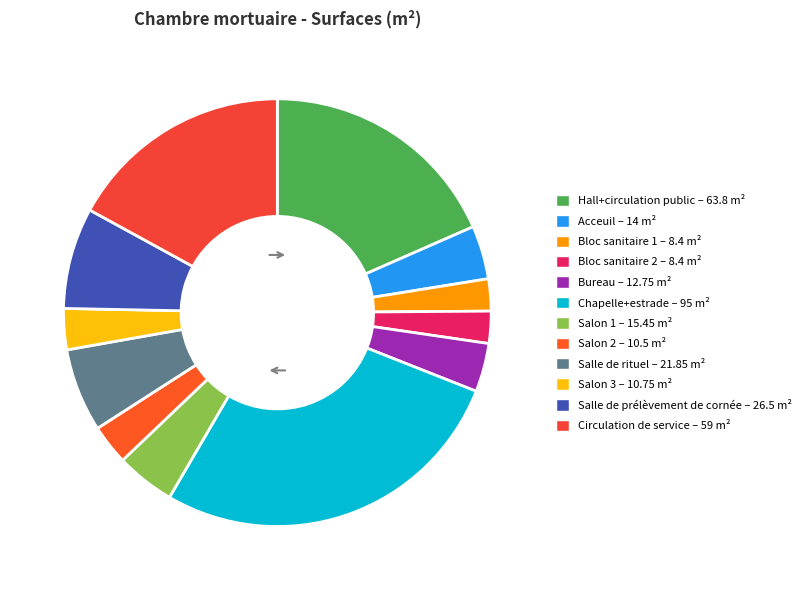

To the nearest percent, what portion does Salle de rituel represent?

6%